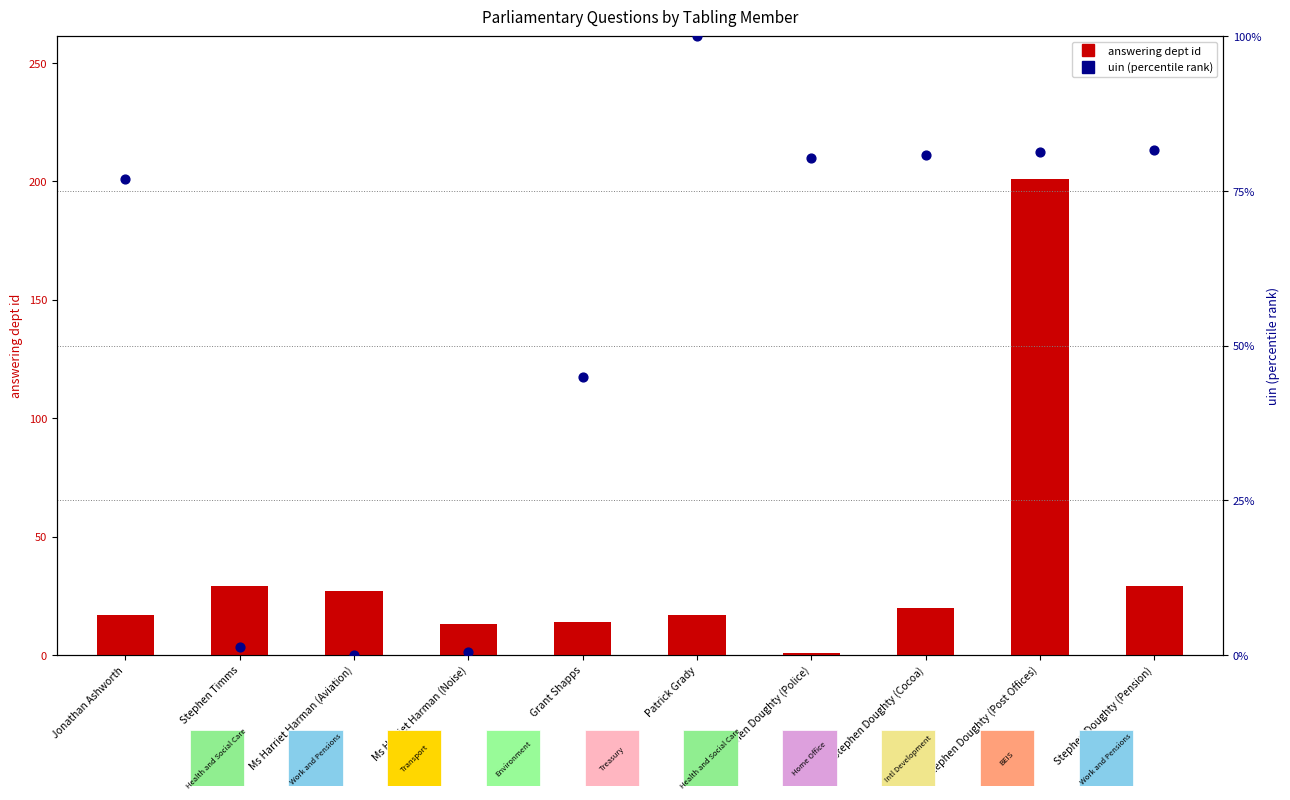

Which series contains the lowest Y value?

uin (percentile)